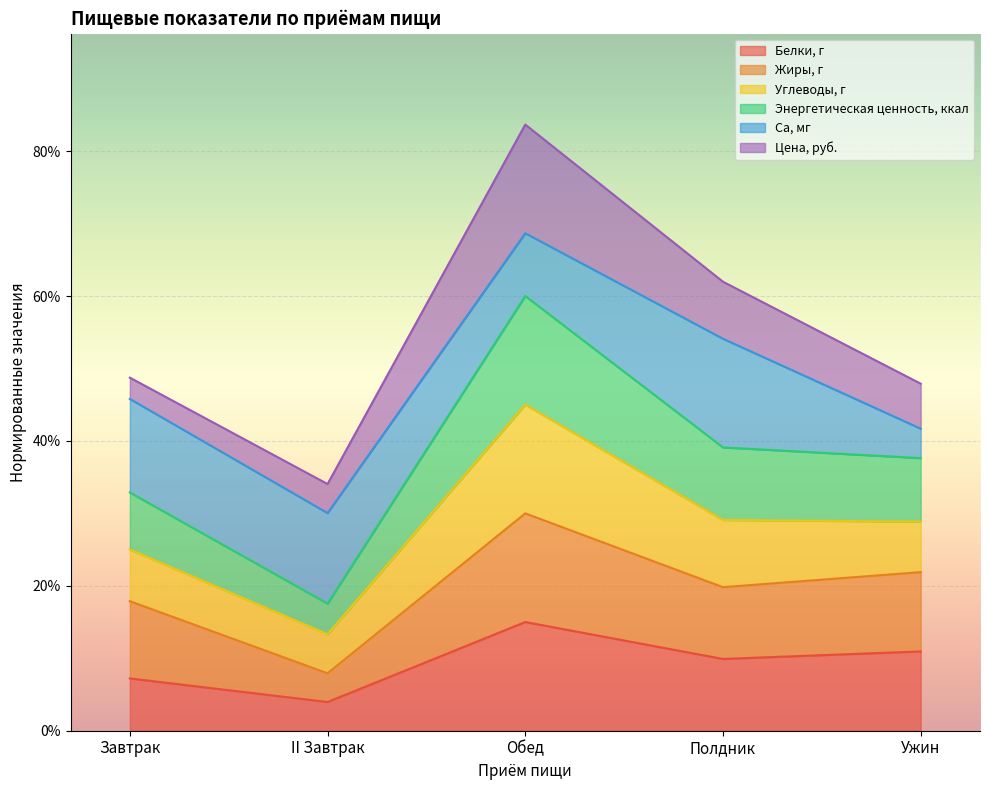

What are all the series names shown in the legend?

Белки, г, Жиры, г, Углеводы, г, Энергетическая ценность, ккал, Са, мг, Цена, руб.